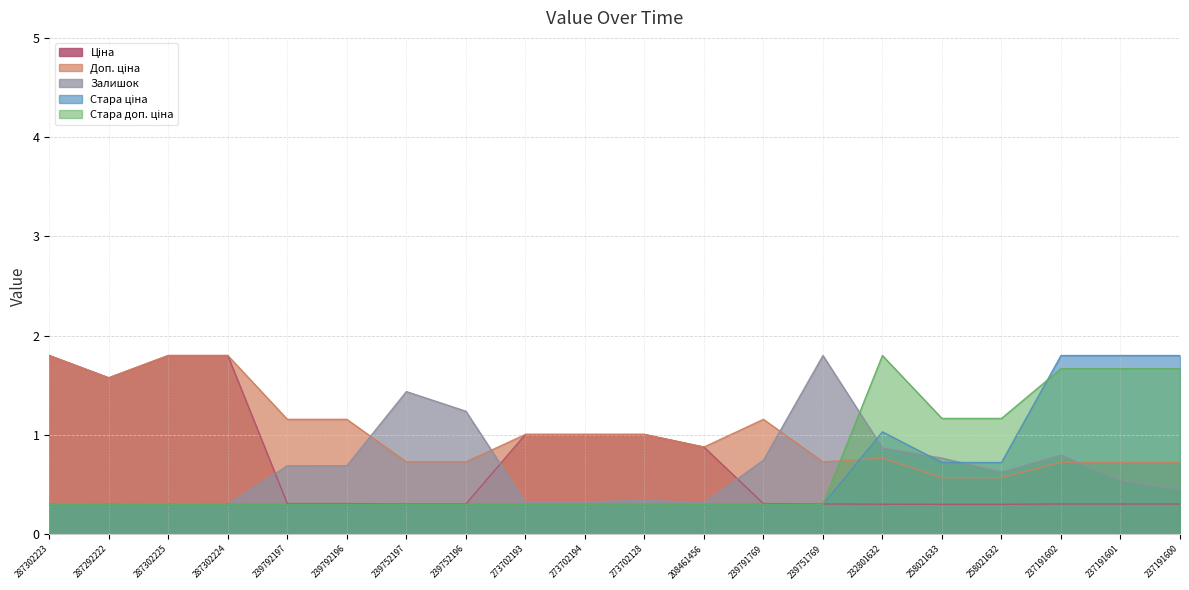

What is the approximate value of Стара доп. ціна at 239791769?

0.3